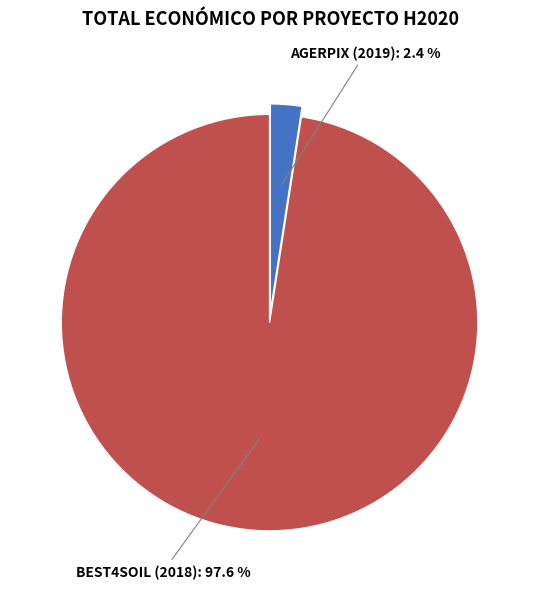

Rank the categories by value from highest to lowest.

BEST4SOIL (2018), AGERPIX (2019)